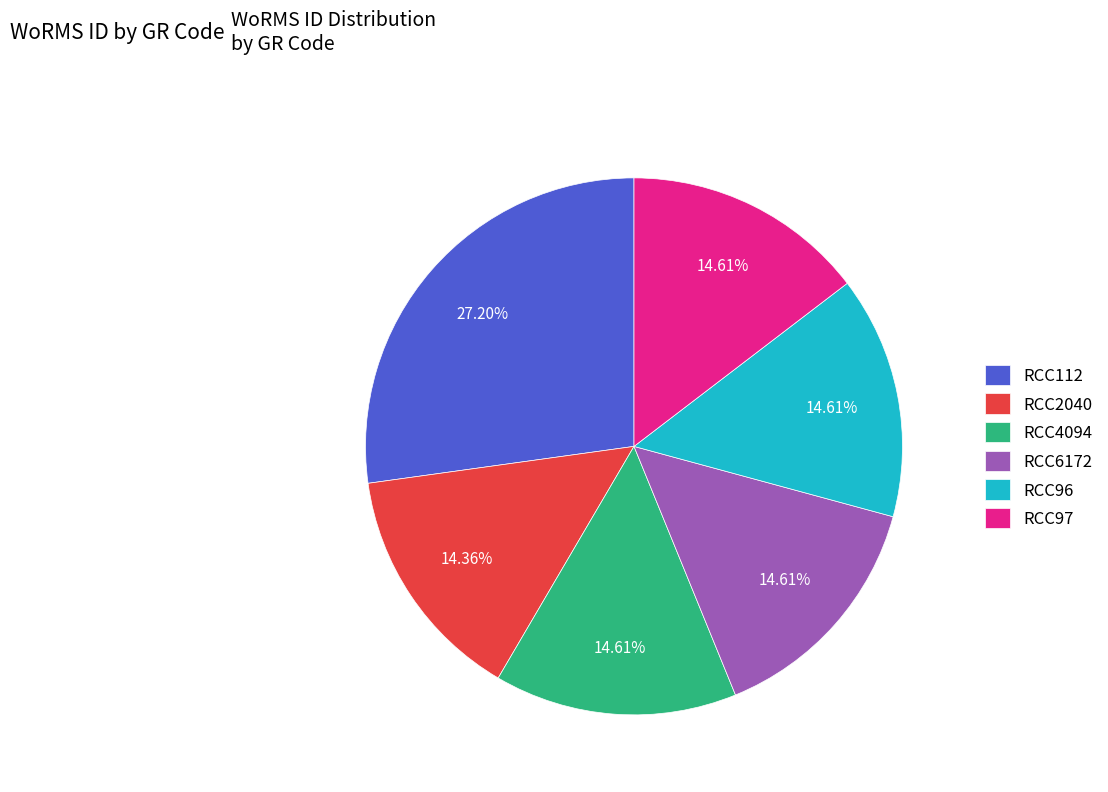

Is RCC2040 the majority of the pie?

No